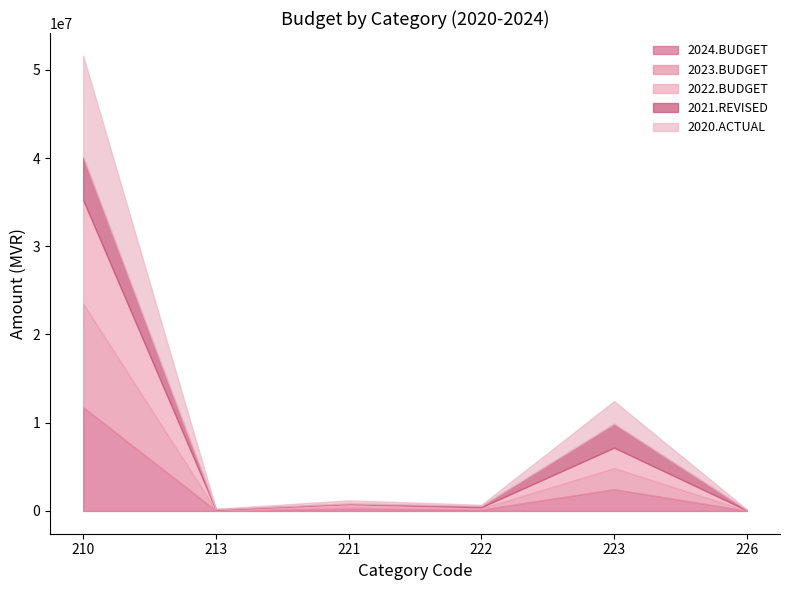

The value of 2024.BUDGET at 223 is 4415037. True or false?

False